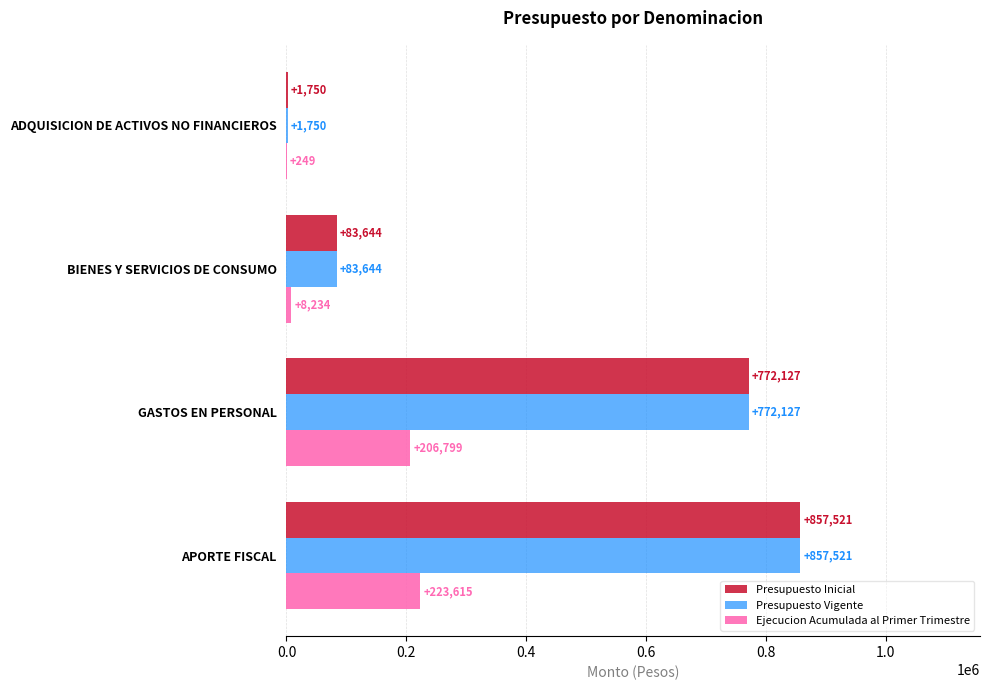

What is the maximum value shown in the chart?

857521